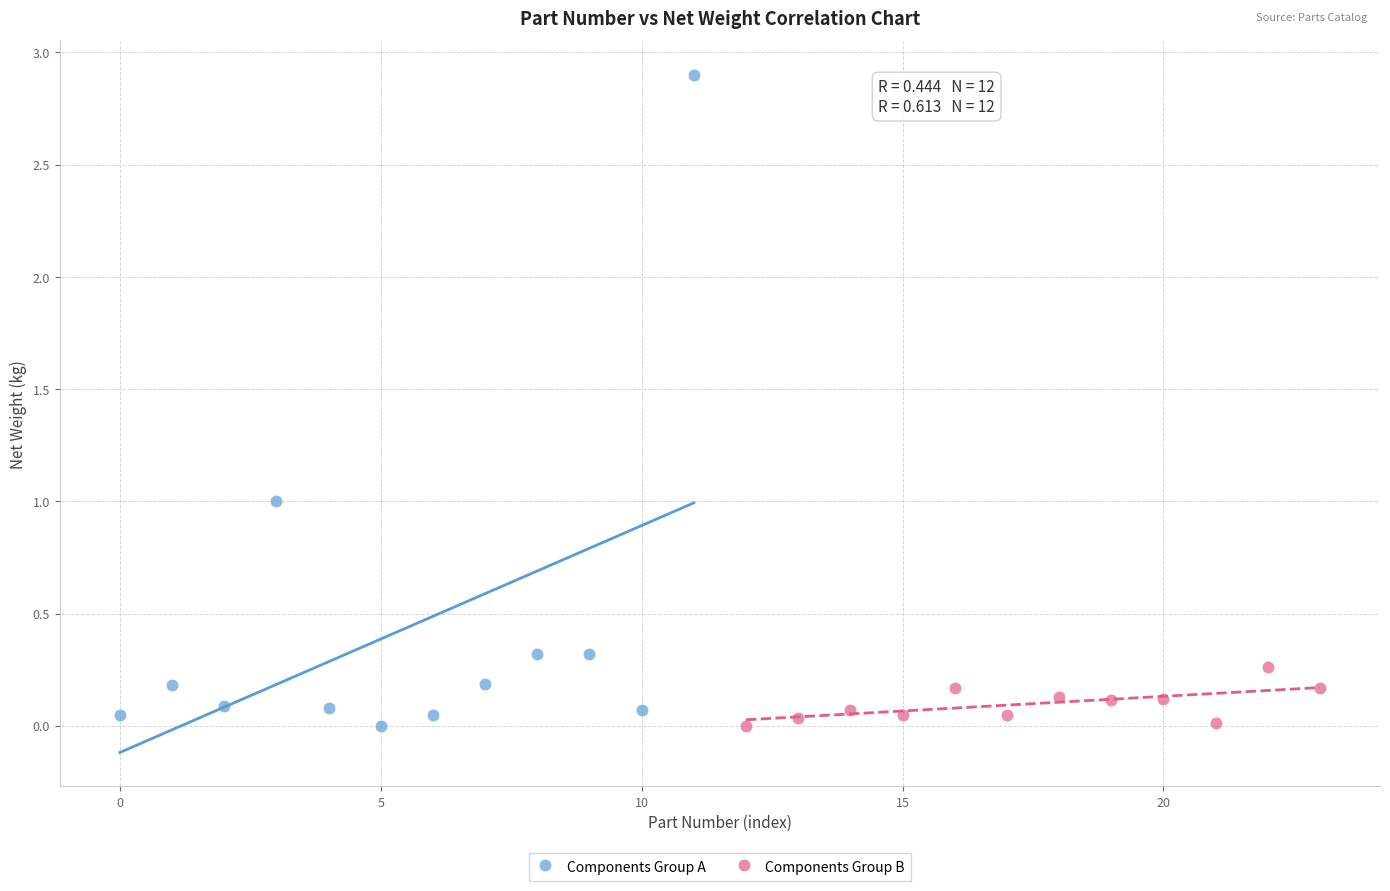

What are all the series names shown in the legend?

Components Group A, Components Group B